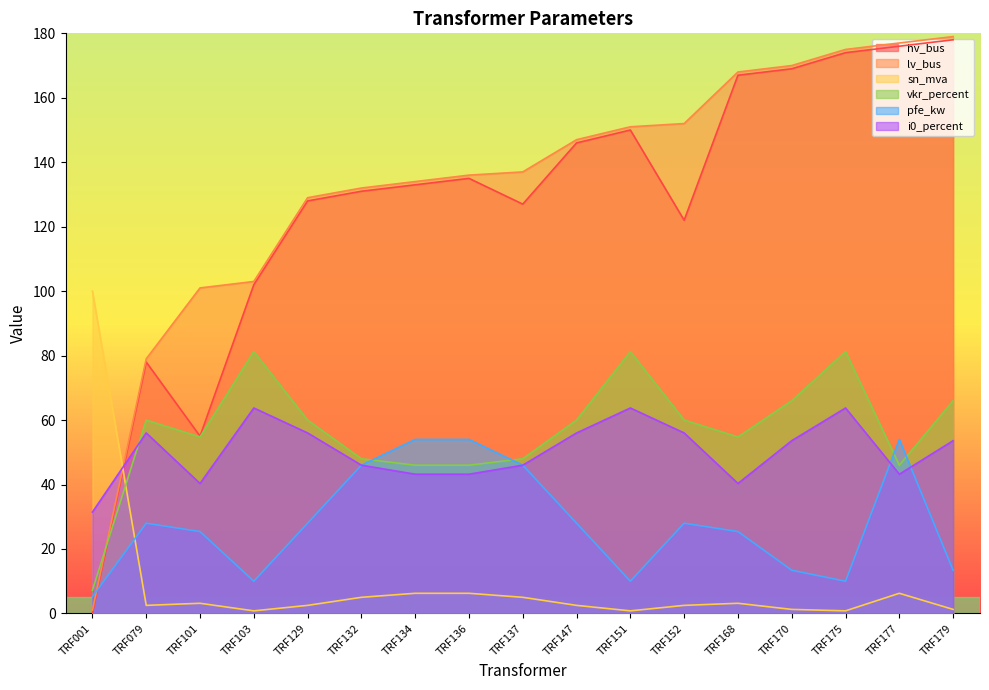

After their last crossing, which series has the higher values: pfe_kw or hv_bus?

hv_bus